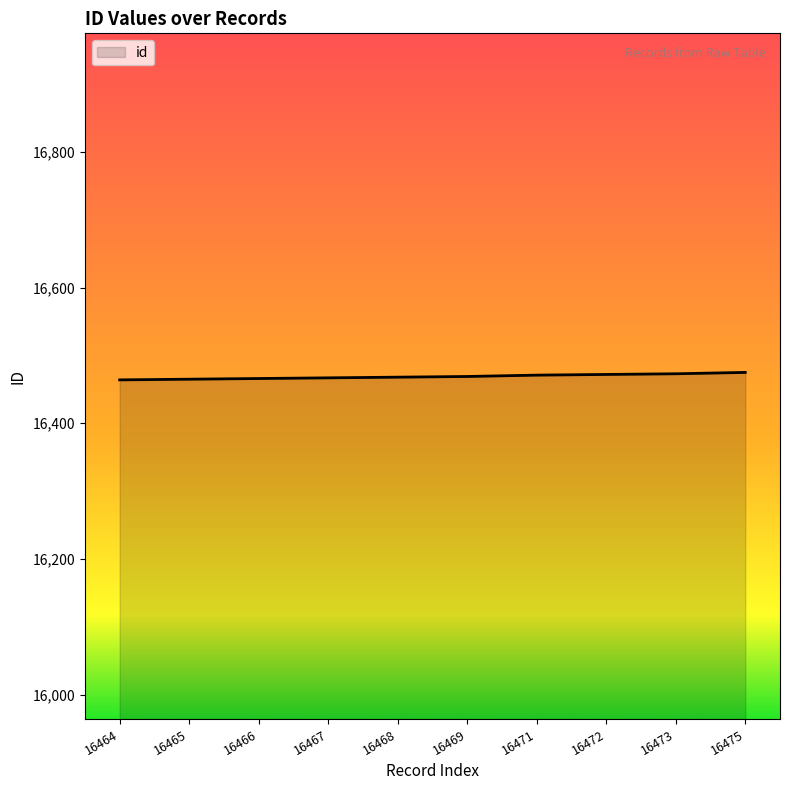

What is the change in value from 16464 to 16469?

+5